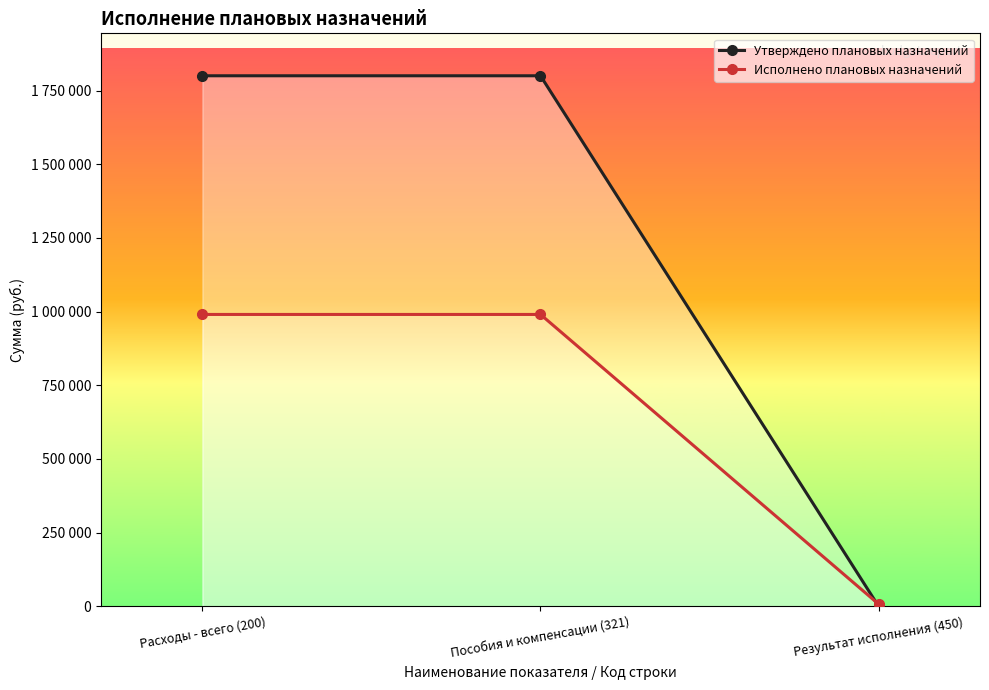

Between Расходы - всего (200) and Результат исполнения (450), which series saw the biggest shift?

Утверждено плановых назначений